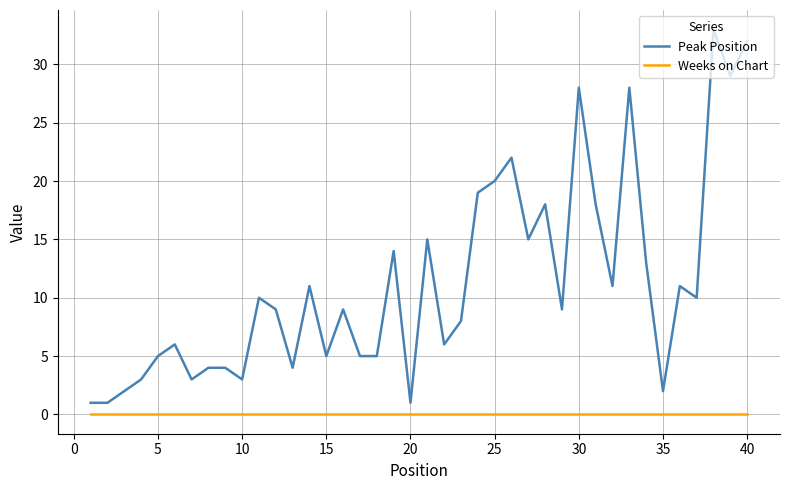

List the series in order of their peak value, lowest first.

Weeks on Chart, Peak Position